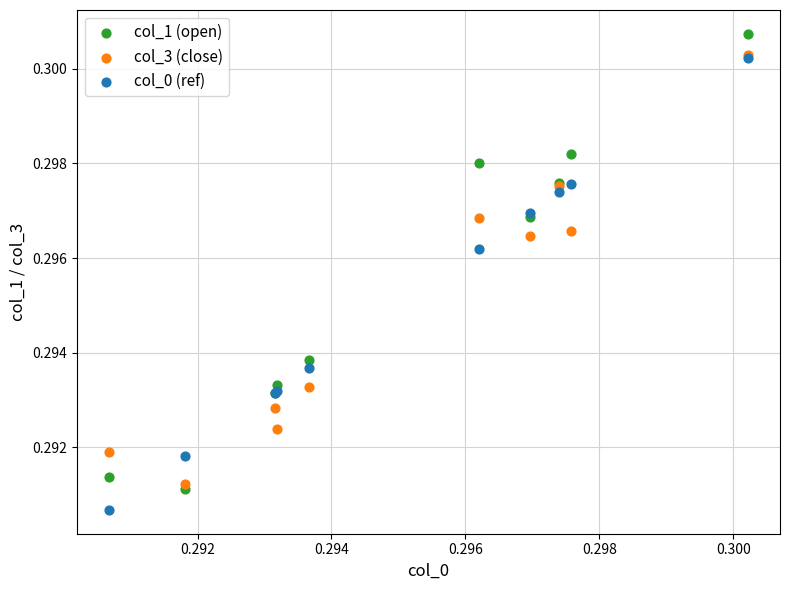

Which series contains the highest Y value?

col_1 (open)